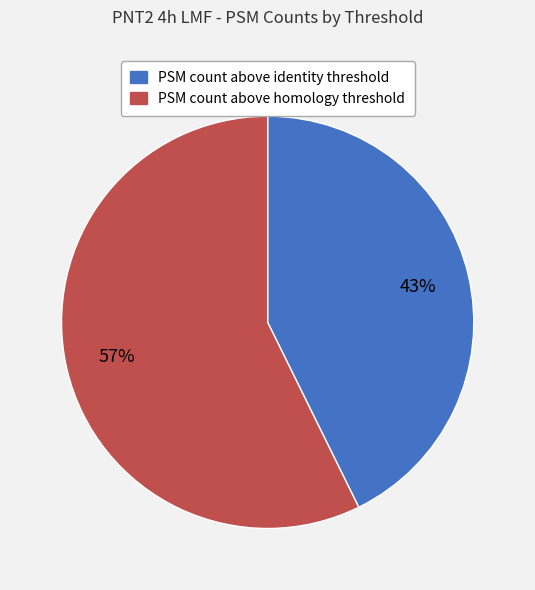

Rank the categories by value from lowest to highest.

PSM count above identity threshold, PSM count above homology threshold